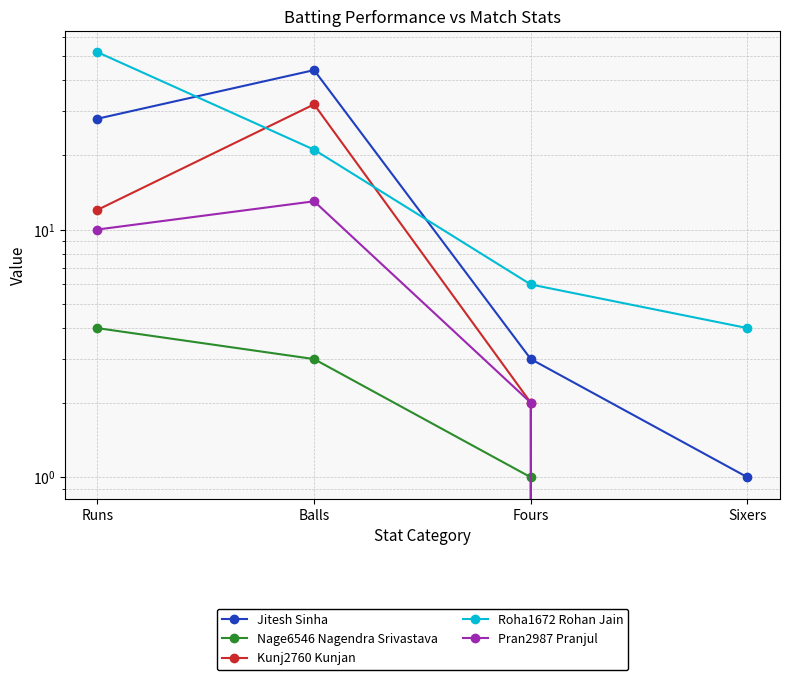

At which category does Kunj2760 Kunjan reach its first local peak?

Balls